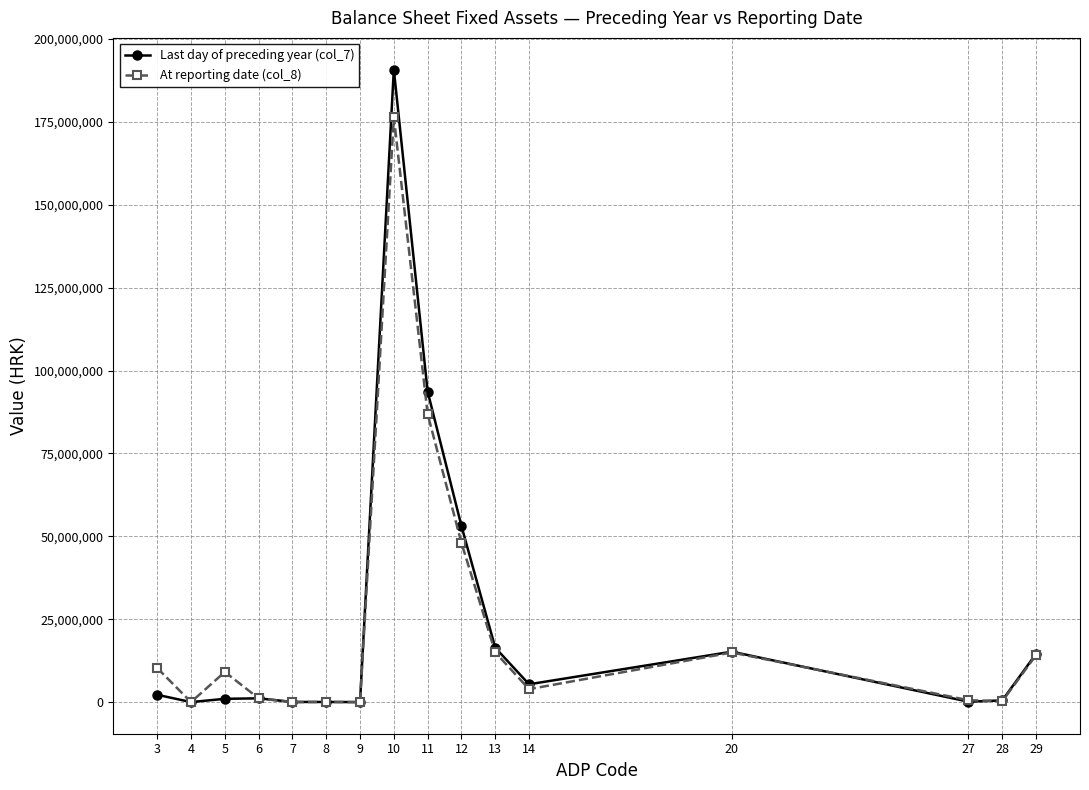

Is the value of Last day of preceding year (col_7) at 20 greater than the value of At reporting date (col_8) at 27?

Yes